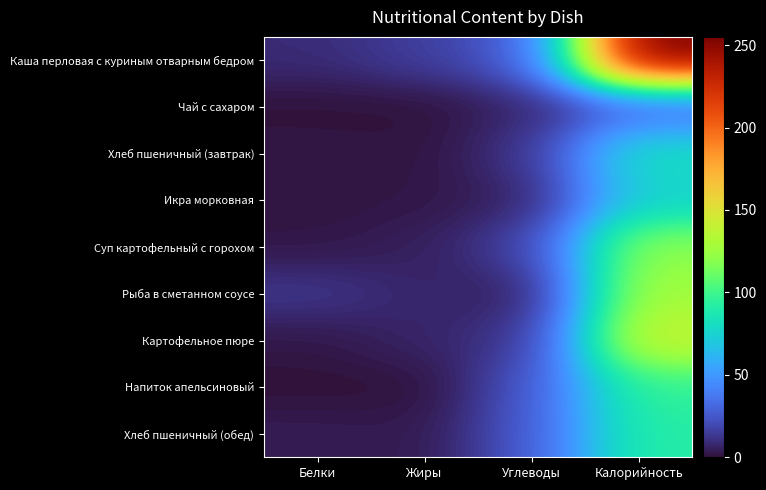

Which has a higher value, Белки or Жиры?

Жиры